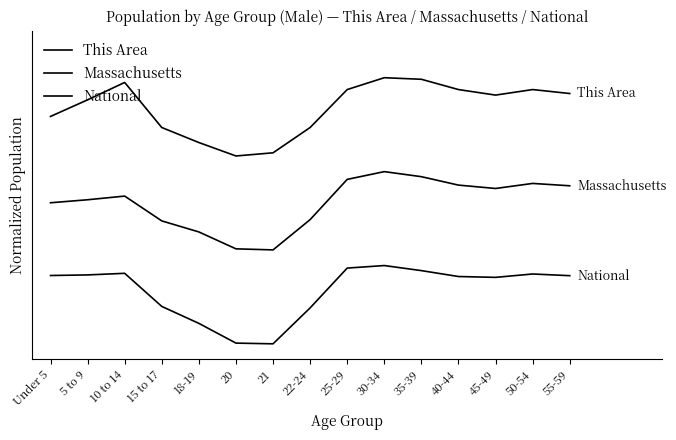

Where is the first local minimum for This Area?

20